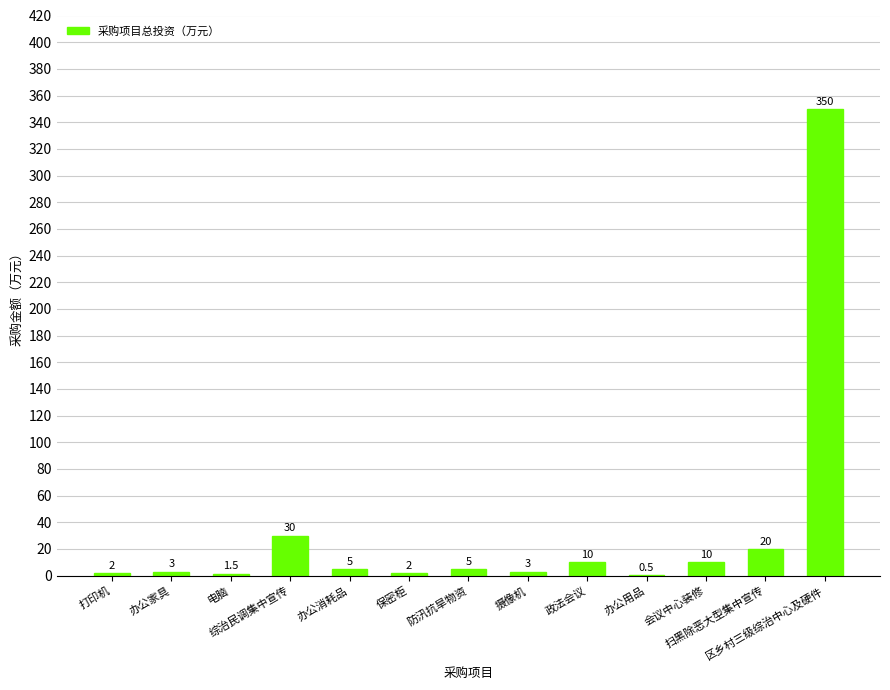

The value at 打印机 is 2.0. True or false?

True